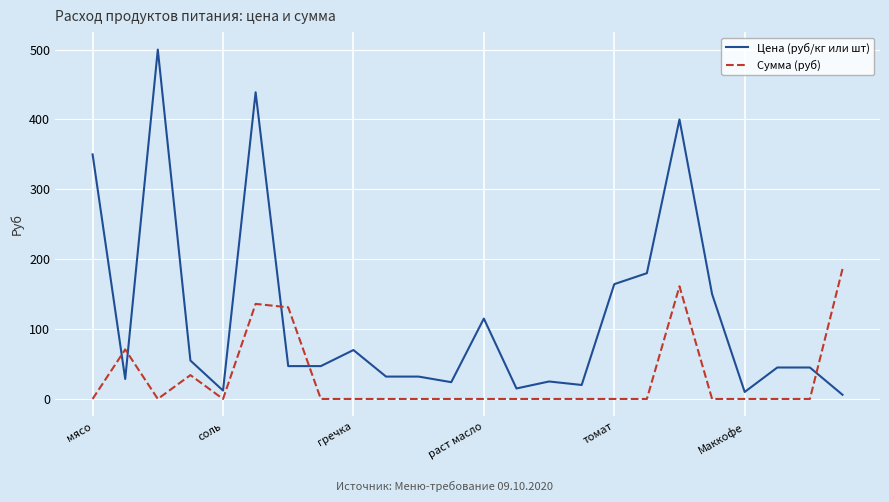

How many series are shown in this chart?

2